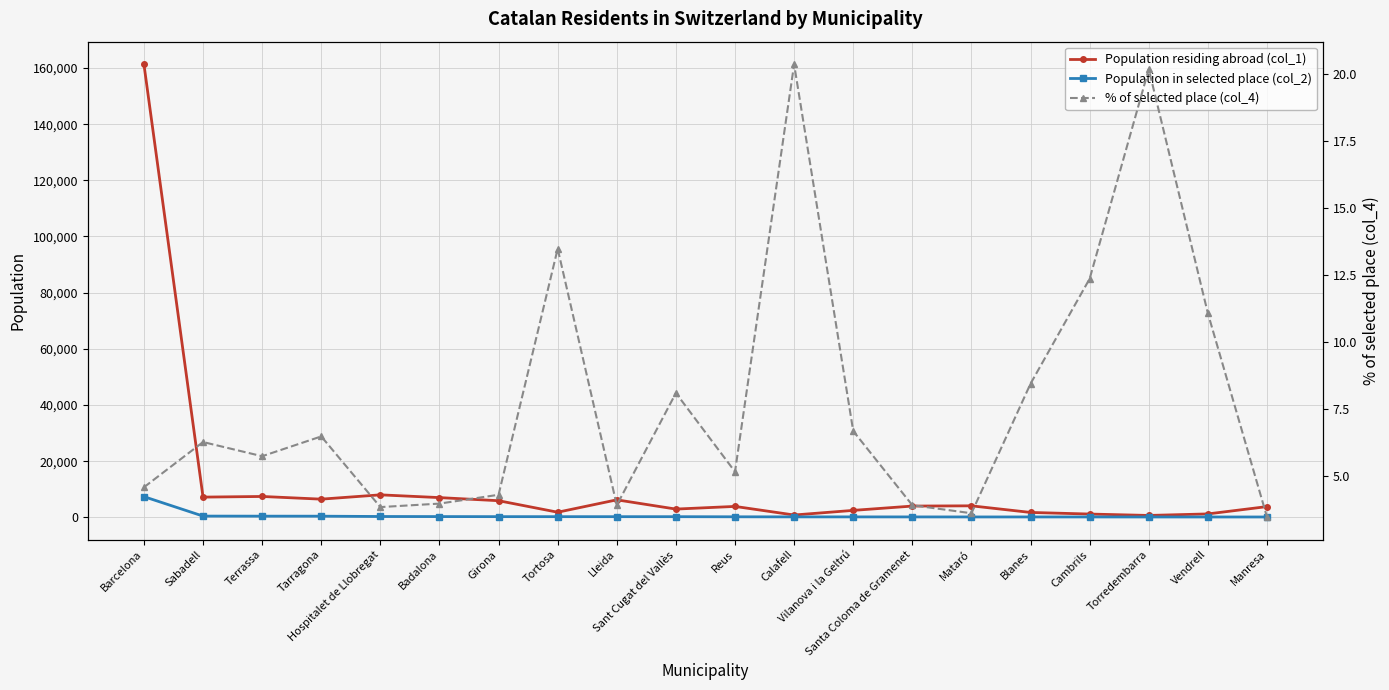

What is the label of the 7th point from the right?

Santa Coloma de Gramenet